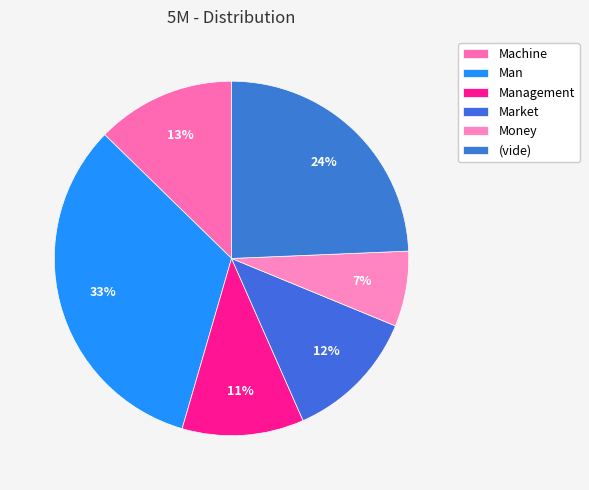

To the nearest percent, what is the combined percentage of Money and (vide)?

31%